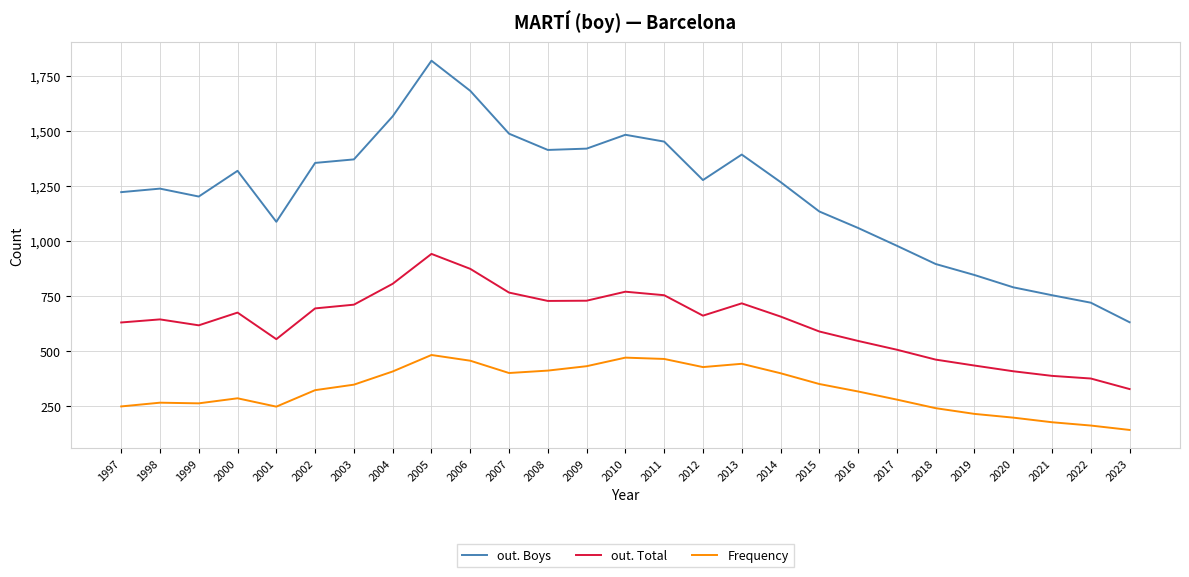

What is the spread (max minus min) of values at 2001?

841